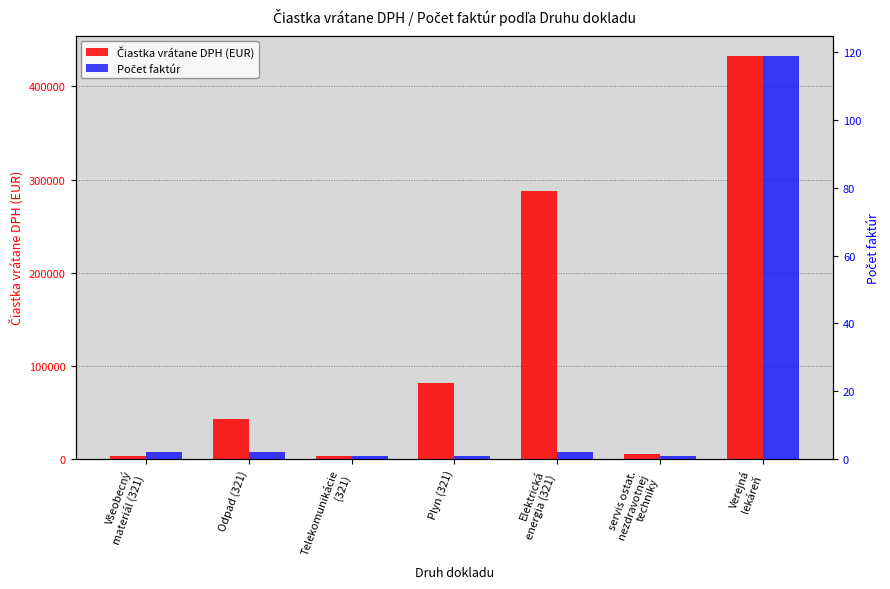

What is the value of the Počet faktúr bar at the 6th from the left?

1.0